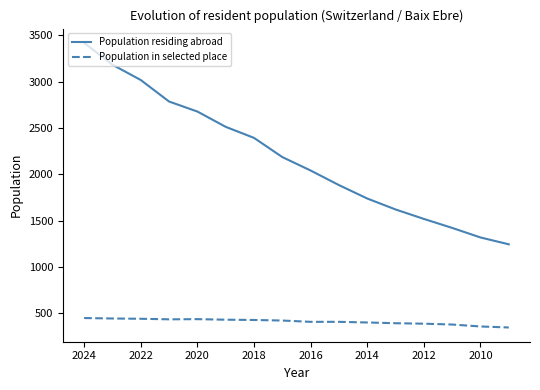

The Population in selected place series shows 433 at 2018. True or false?

True